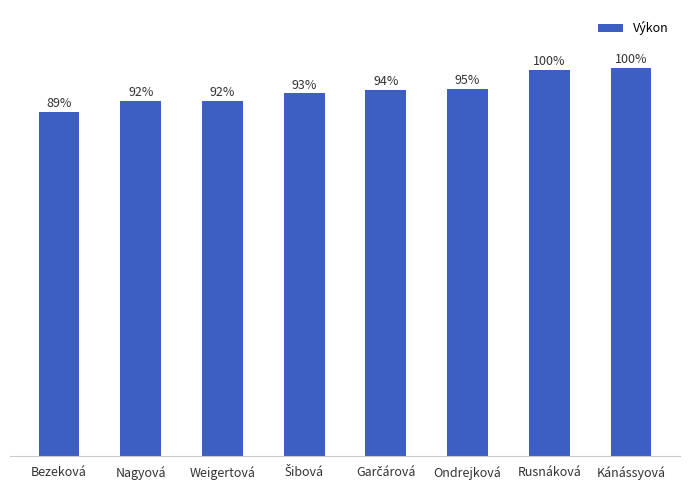

At which category does the chart reach its minimum across all series?

Bezeková